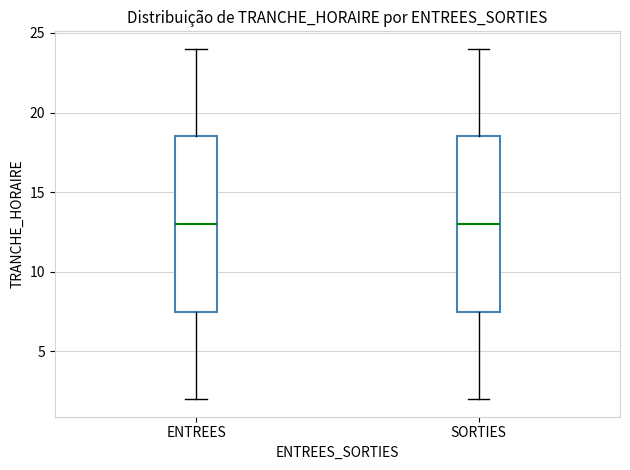

Reading left to right, transcribe this box plot: for each box, give where its median line is, the range the box spans, and where its two whiskers end, as read against the y-axis. The values are not printed on the chart, so give them approximately, as read against the axis.

ENTREES: median 13.0, box 7.5 to 18.5, whiskers 2.0 to 24.0
SORTIES: median 13.0, box 7.5 to 18.5, whiskers 2.0 to 24.0